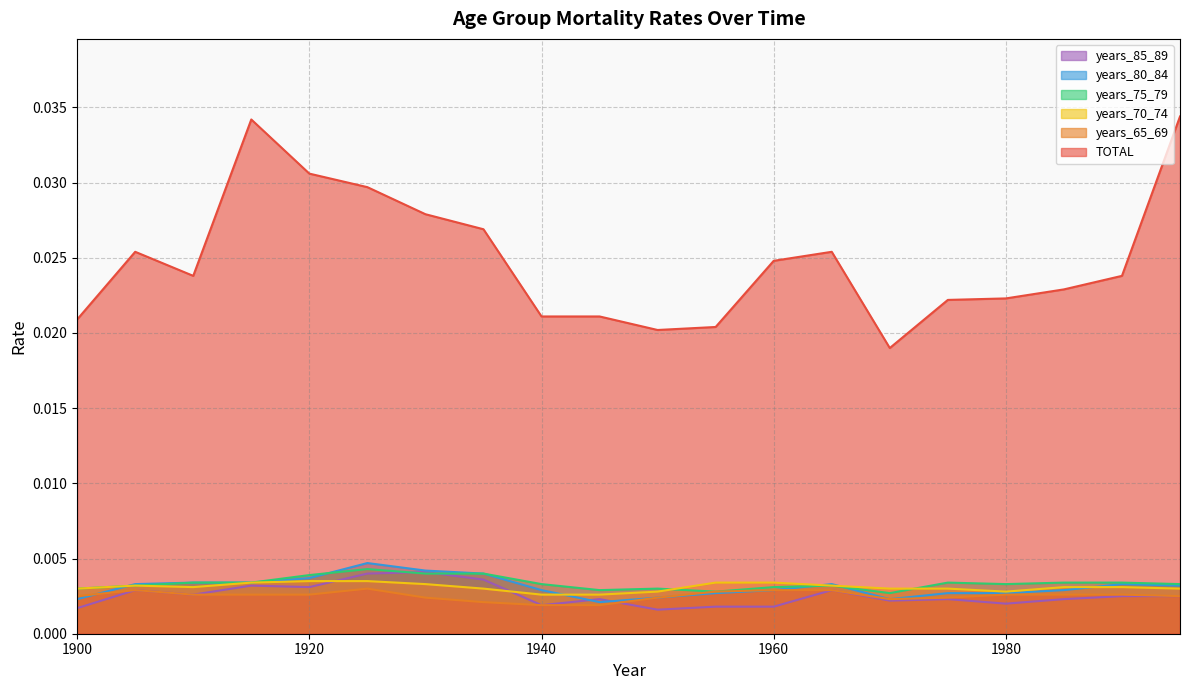

At how many categories does at least one series exceed 0?

20